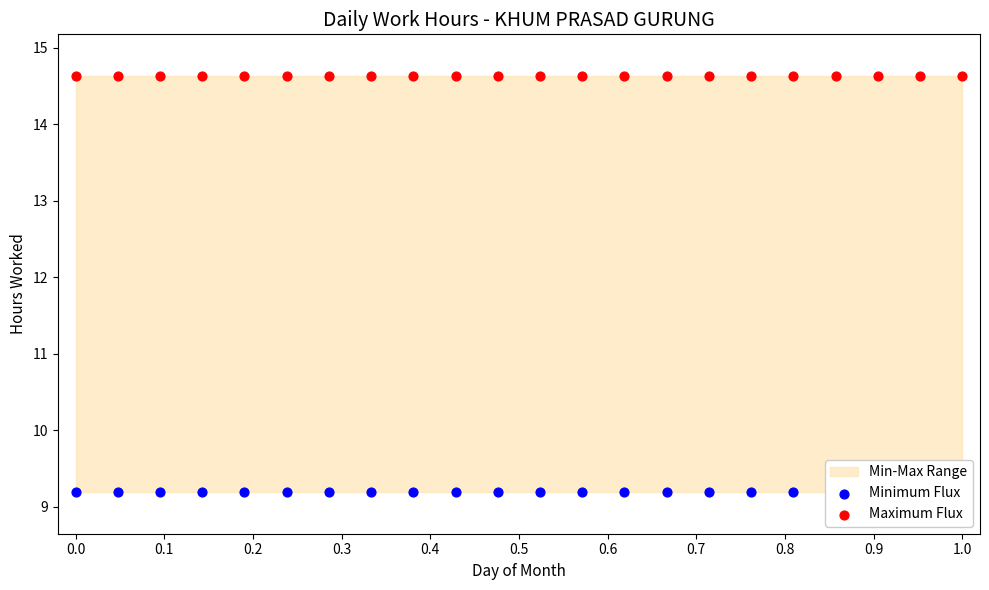

Which series contains the lowest Y value?

Minimum Flux